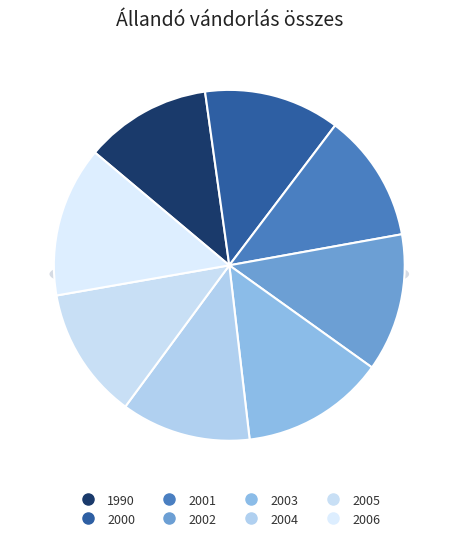

What is the largest slice in the pie chart?

2006